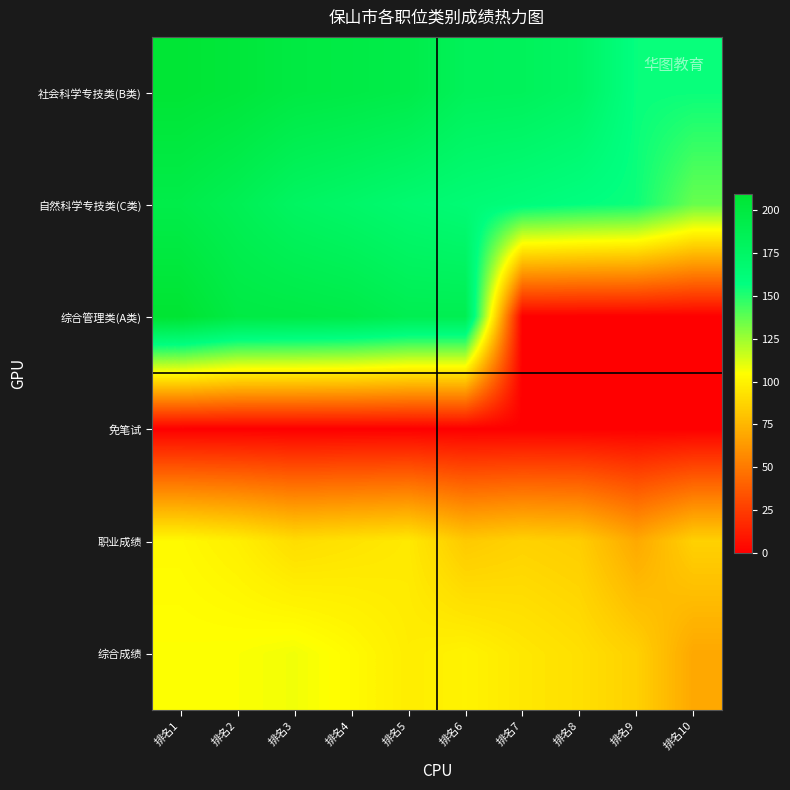

How many series are shown in this chart?

6